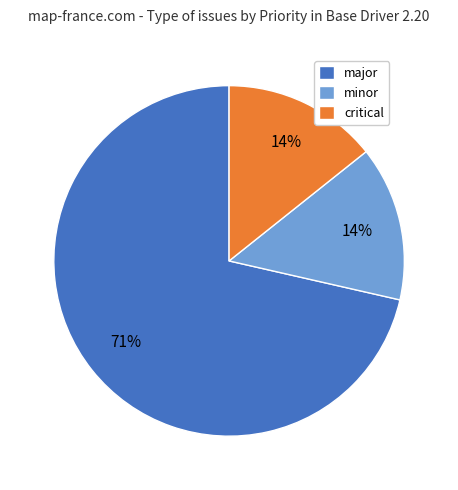

Does major account for over 50% of the chart?

Yes